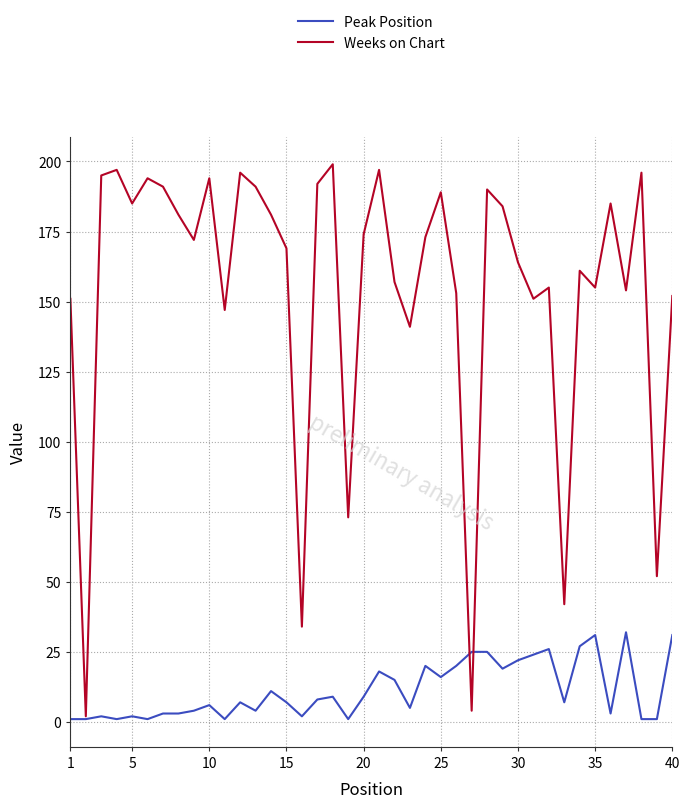

List the series in order of their overall mean, lowest first.

Peak Position, Weeks on Chart